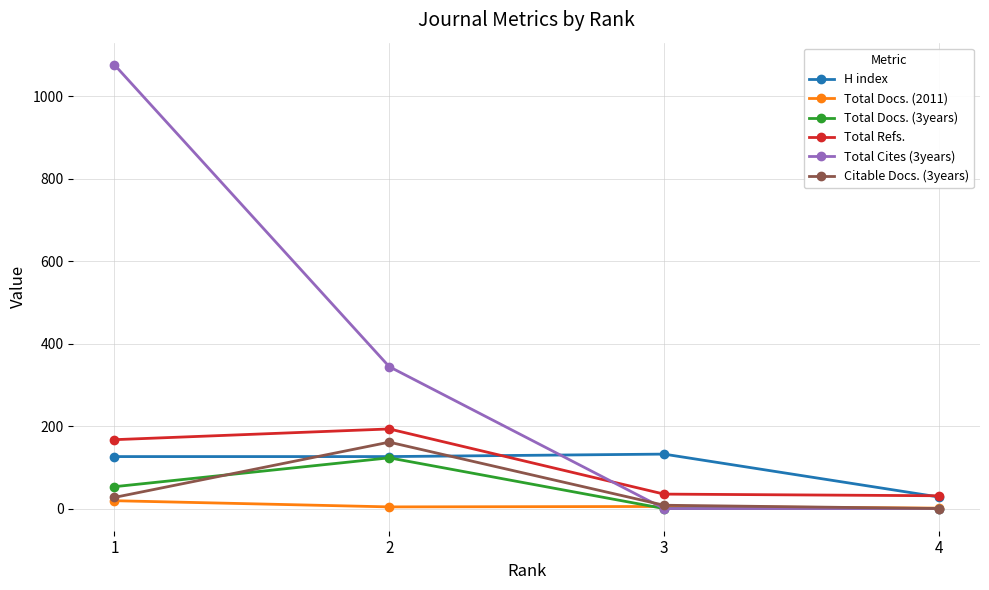

The Total Docs. (2011) series shows 19 at 1. True or false?

True